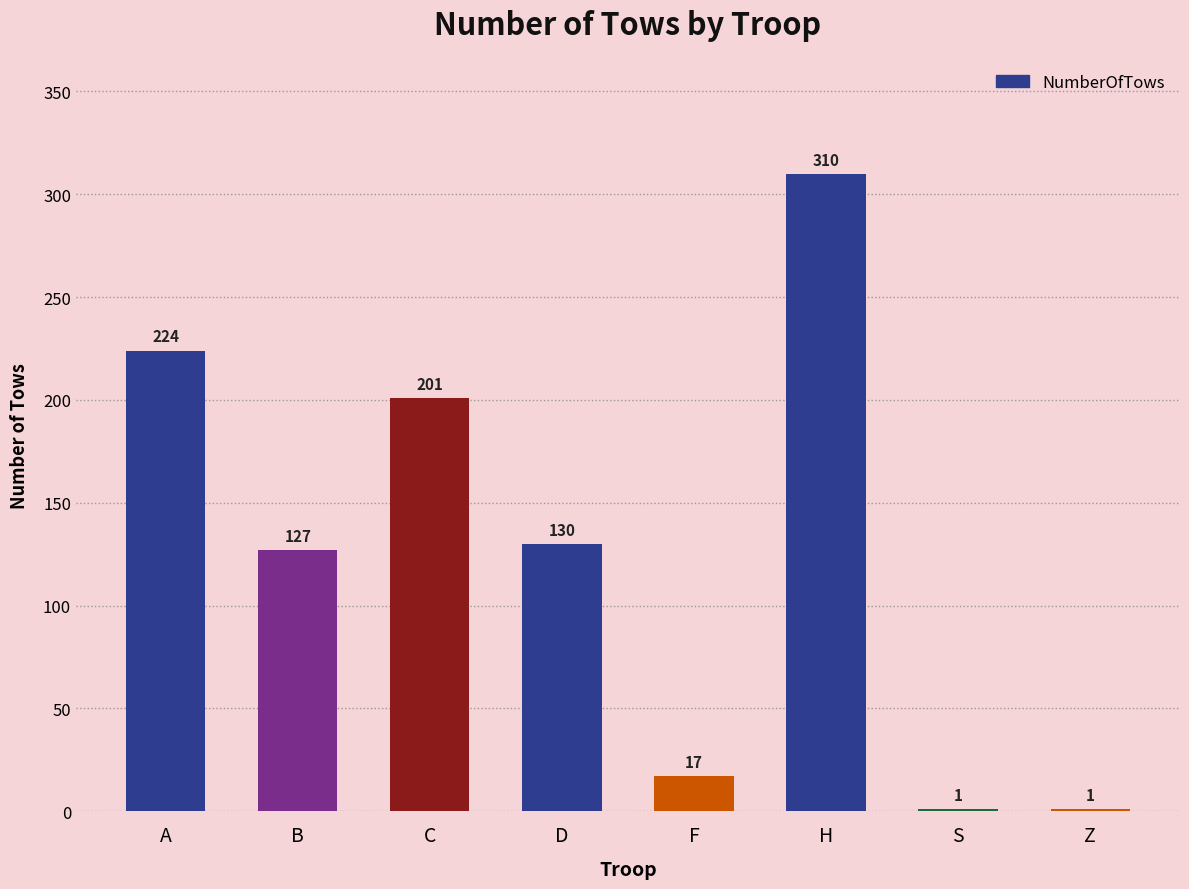

At which category does the chart reach its peak across all series?

H